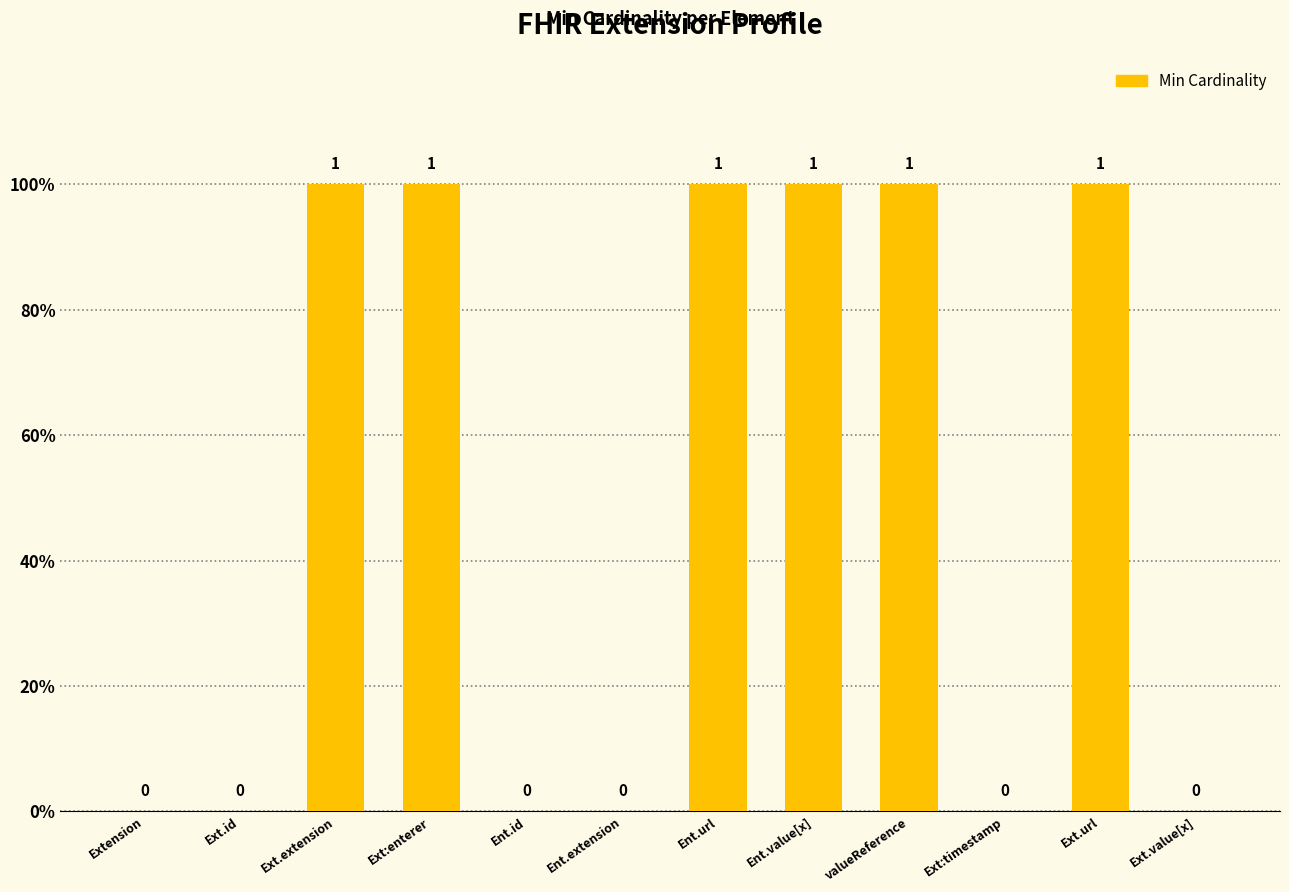

Is it true that the value at valueReference is 2?

False